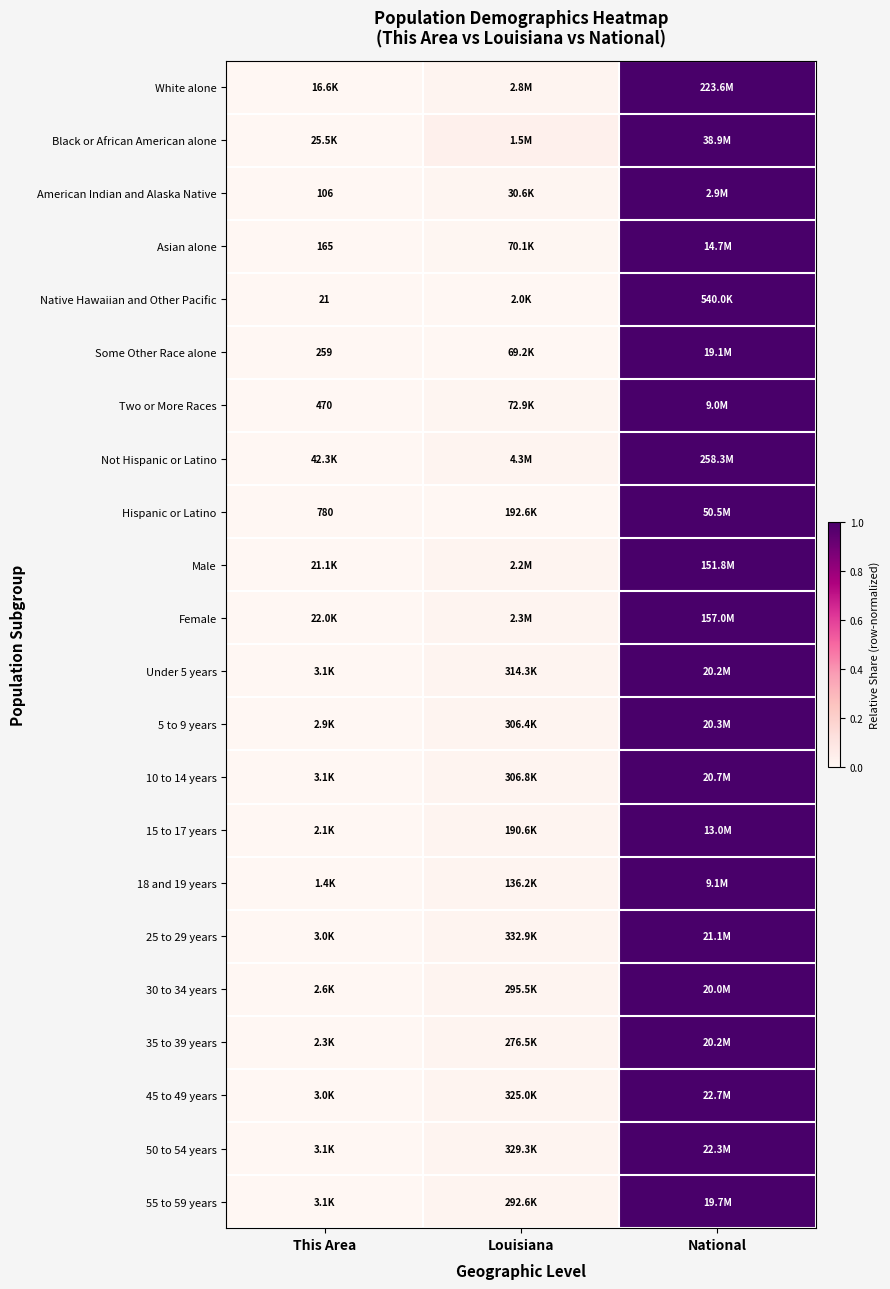

At which category is the sum across all series the highest?

National